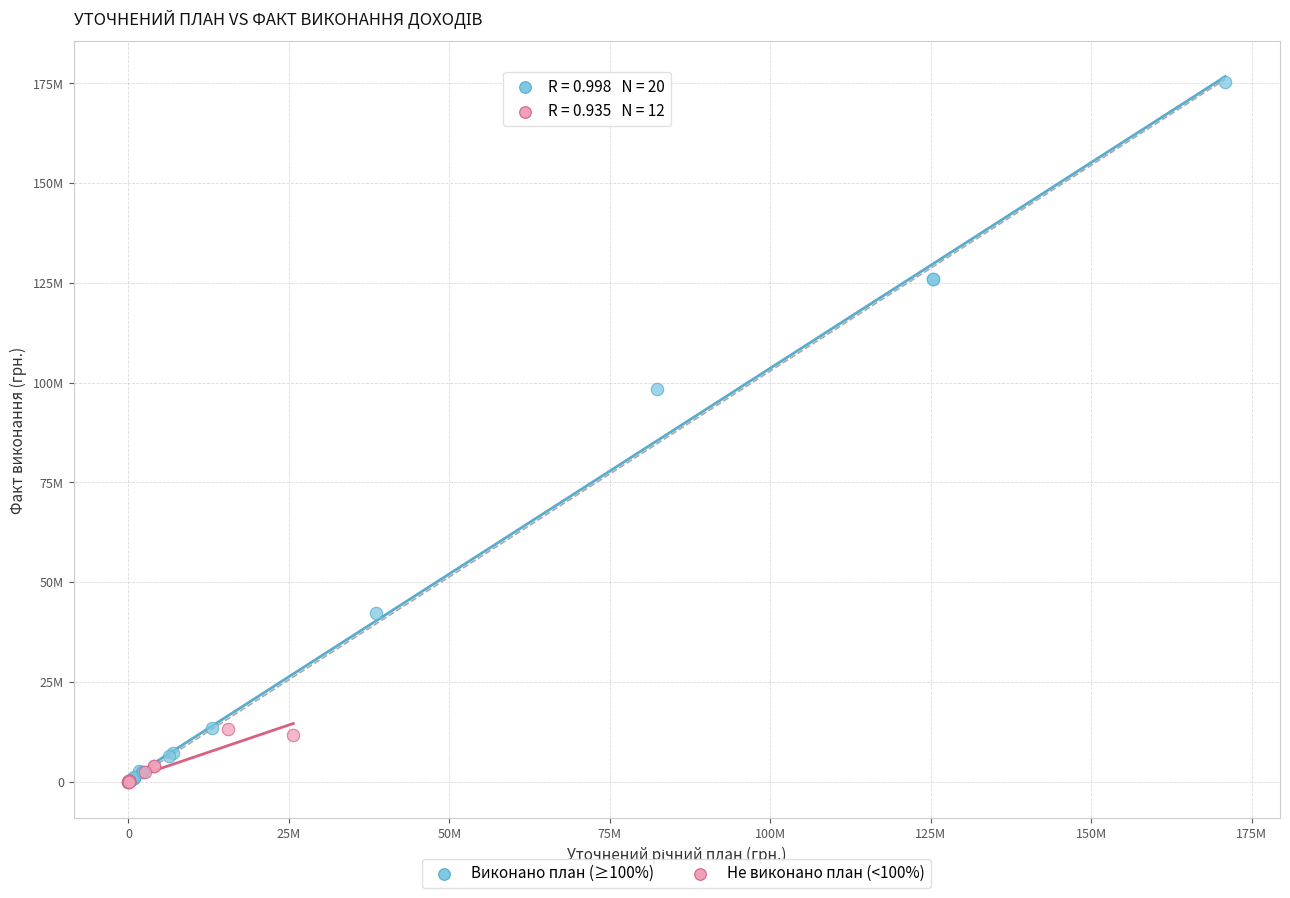

What are all the series names shown in the legend?

Виконано план (≥100%), Не виконано план (<100%)